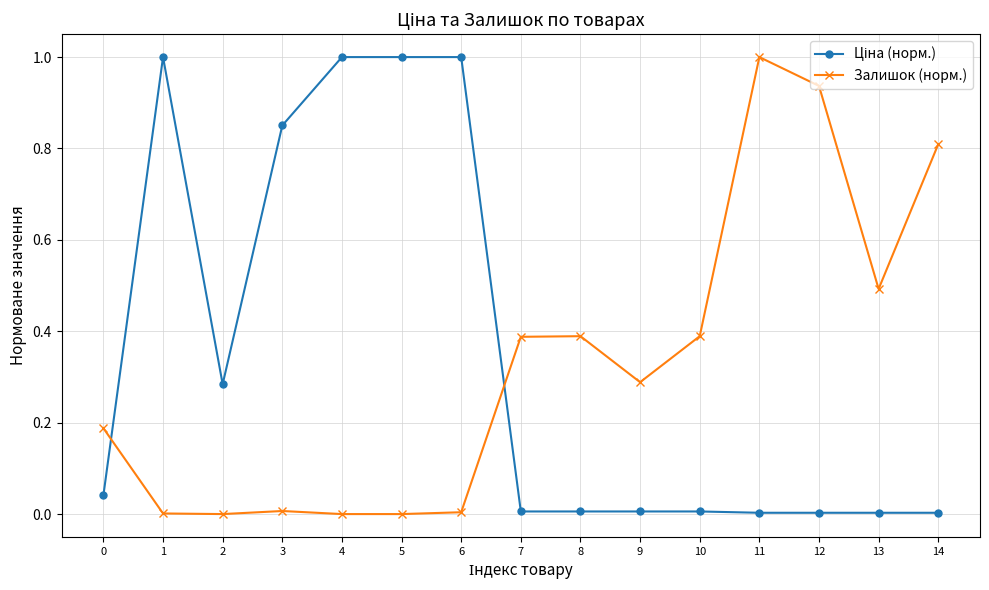

How many lines are shown in the chart?

2